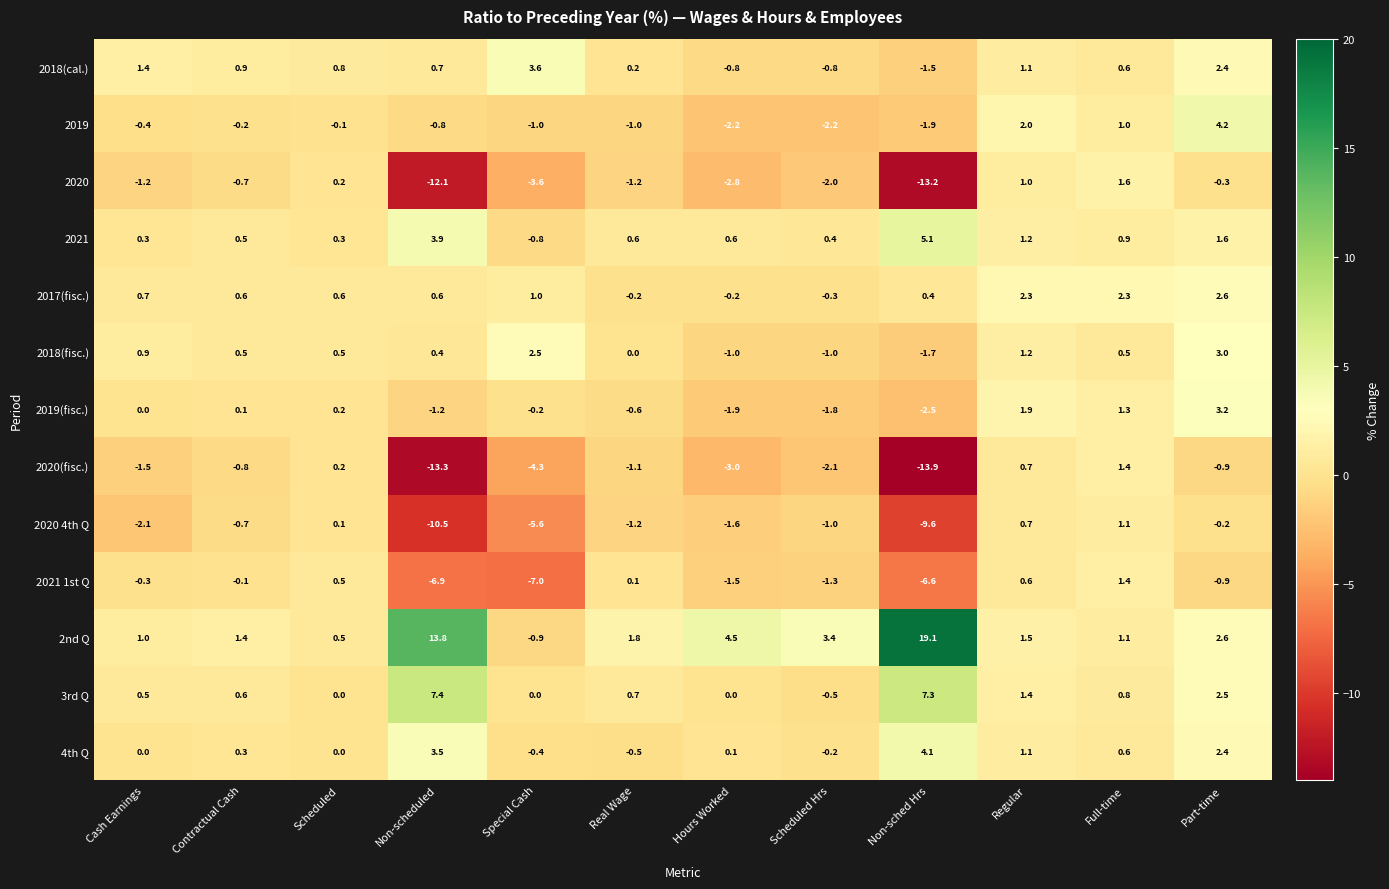

At which category does the chart reach its peak across all series?

Non-sched Hrs